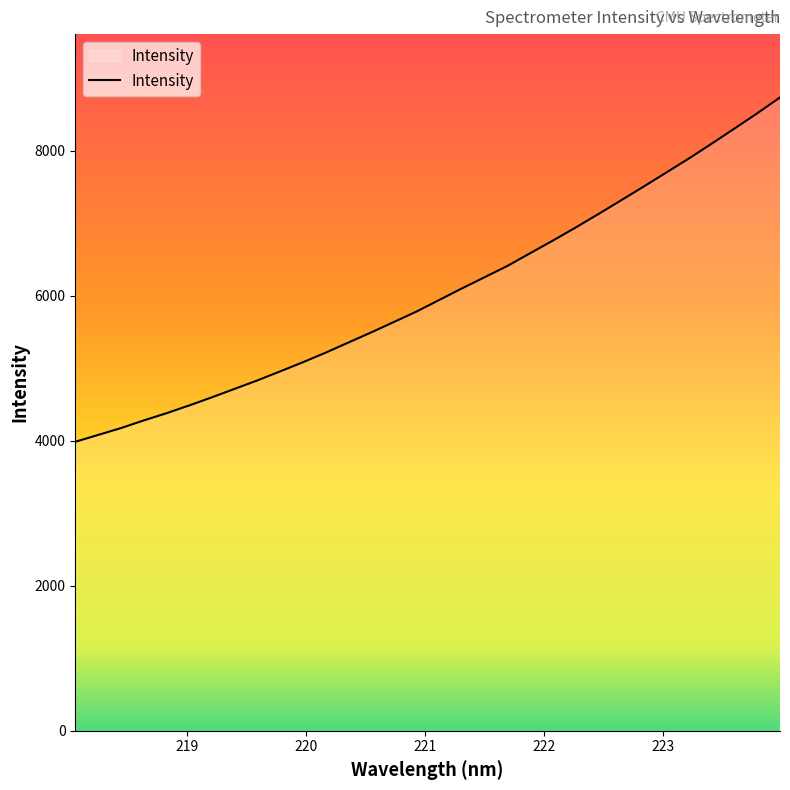

What is the minimum value shown in the chart?

3984.0